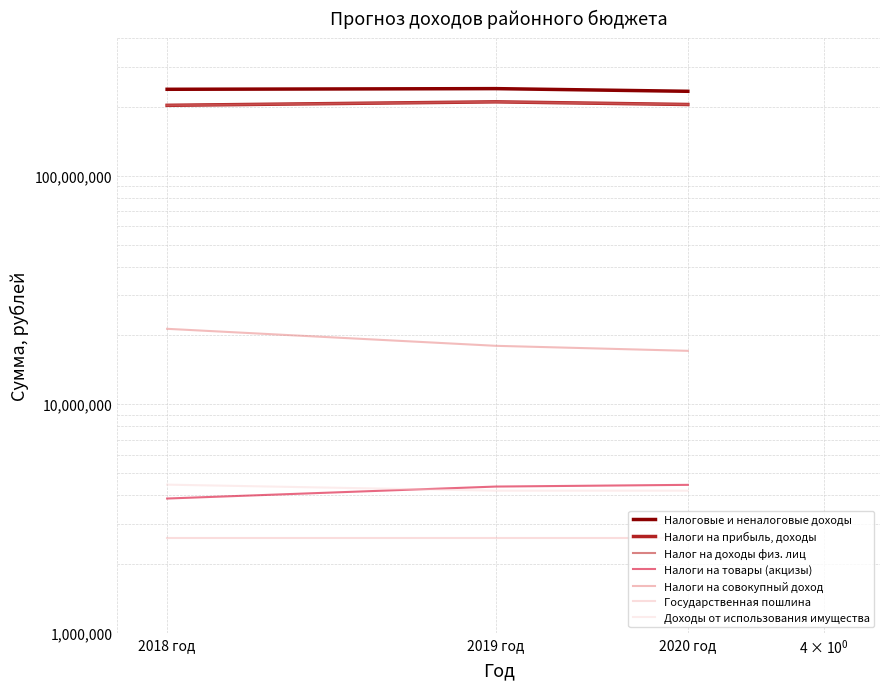

True or false: Доходы от использования имущества has a value of 1357509.8 at 2019 год.

False